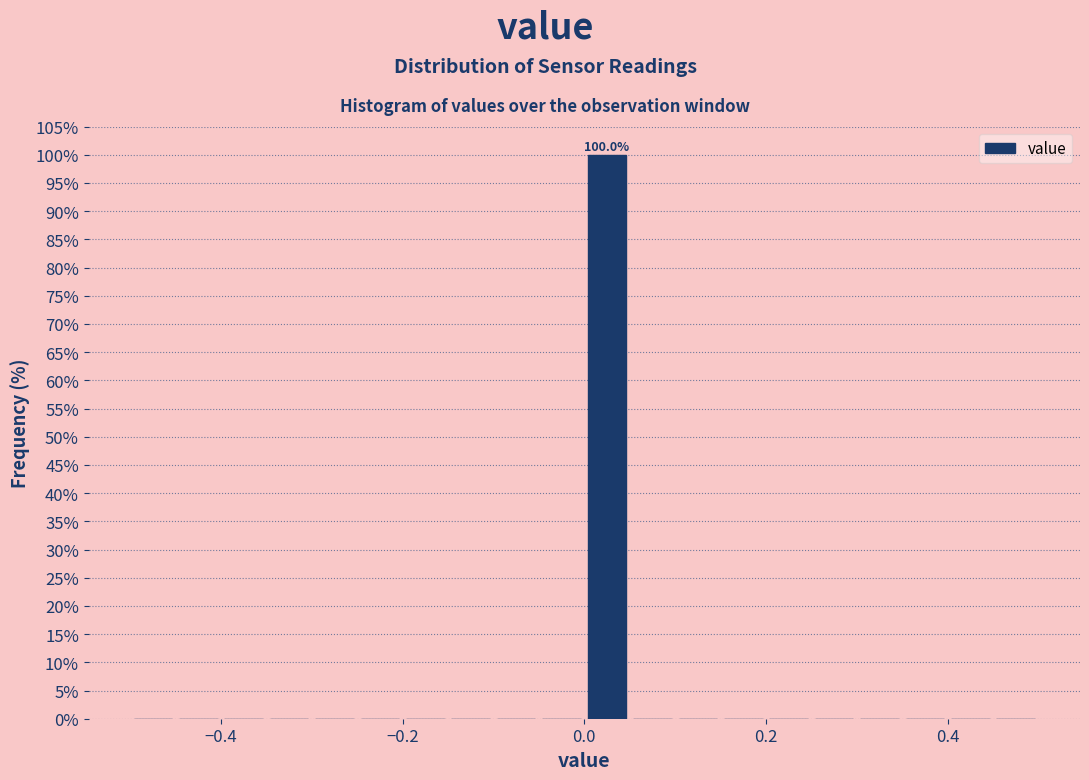

Read against the x-axis, roughly where is the centre of the tallest bar?

0.02